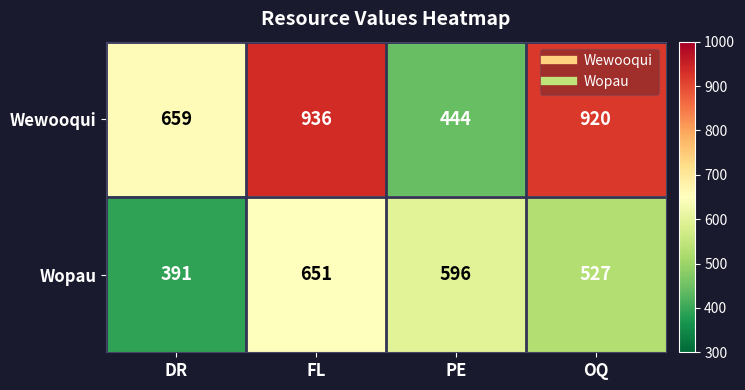

Rank the series by their maximum value, from highest to lowest.

Wewooqui, Wopau